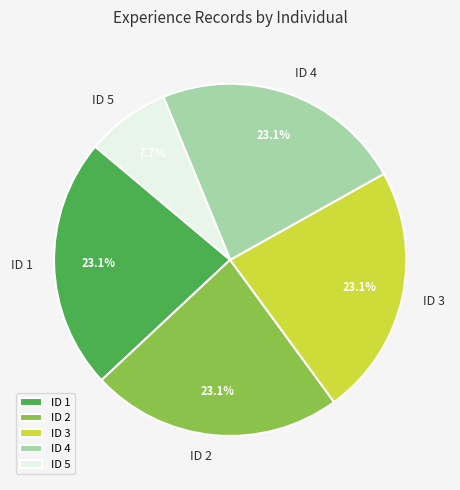

Does ID 5 represent more than half of the total?

No